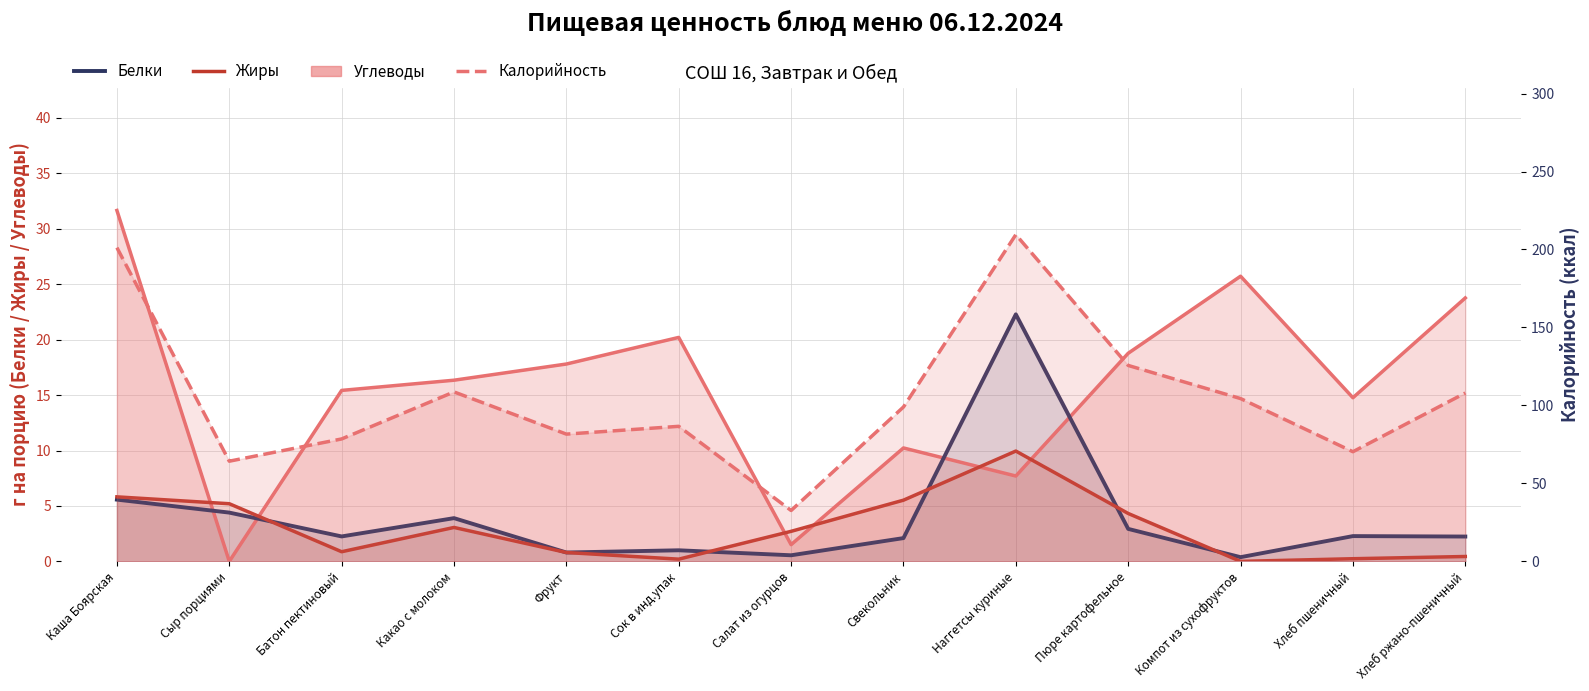

Is the value of Калорийность at Свекольник greater than the value of Жиры at Компот из сухофруктов?

Yes